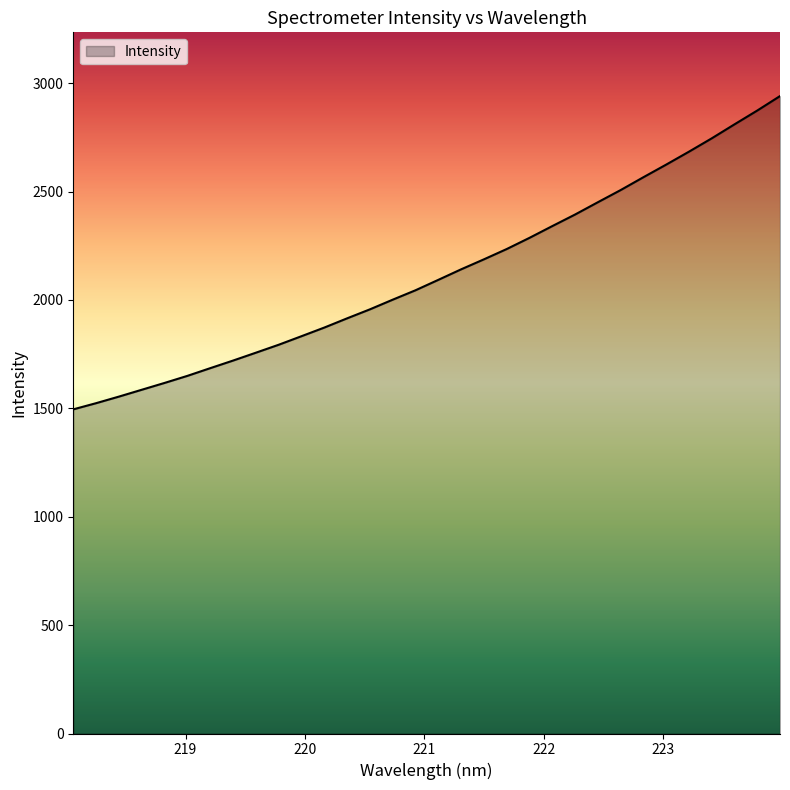

What is the maximum value shown in the chart?

2940.6